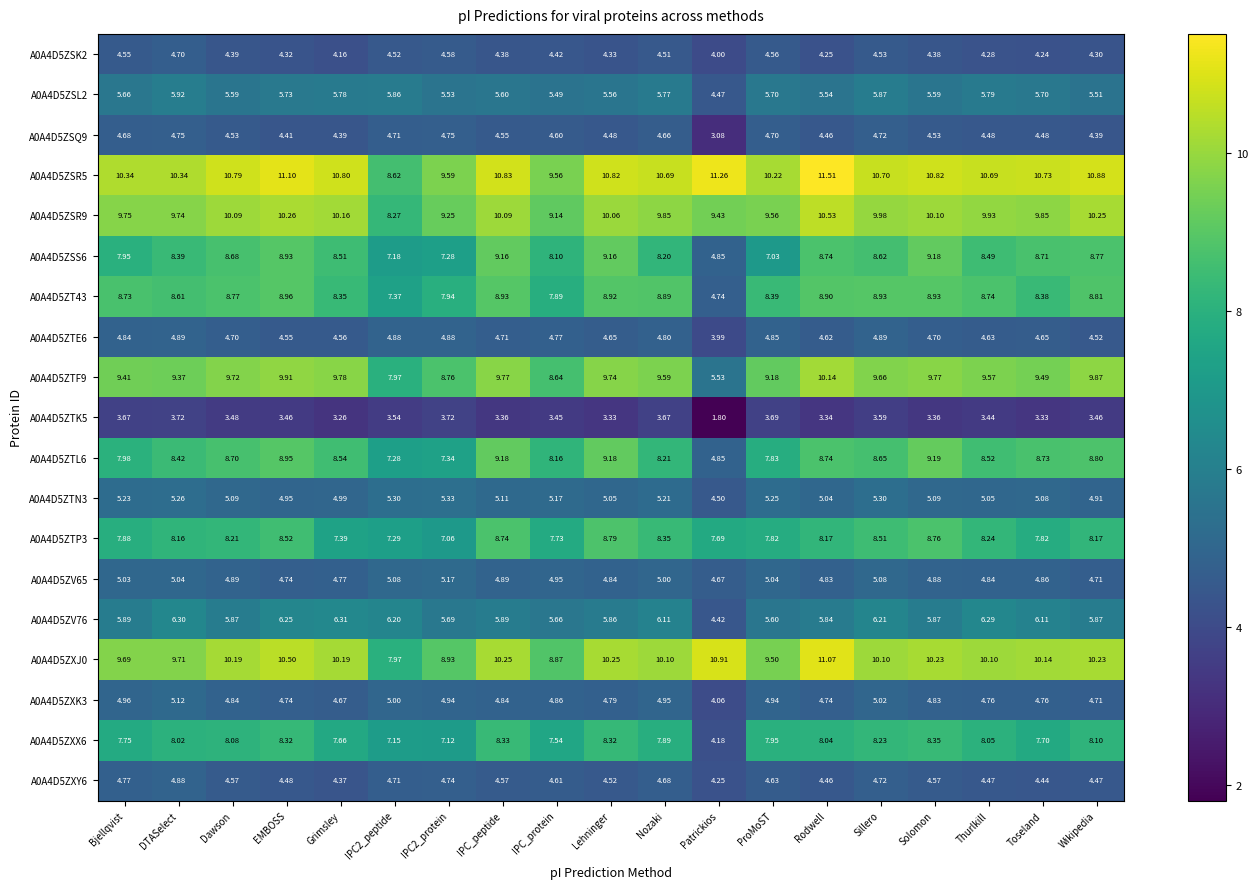

At which label does A0A4D5ZSL2 first exceed 5?

Bjellqvist